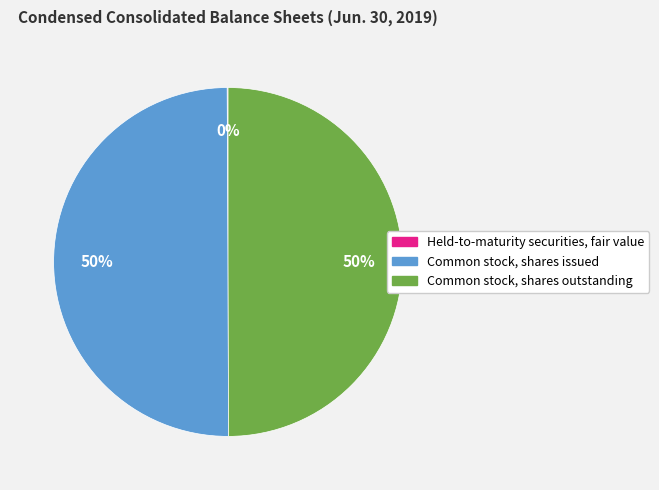

The Common stock, shares outstanding slice represents 50% of the pie. True or false?

True